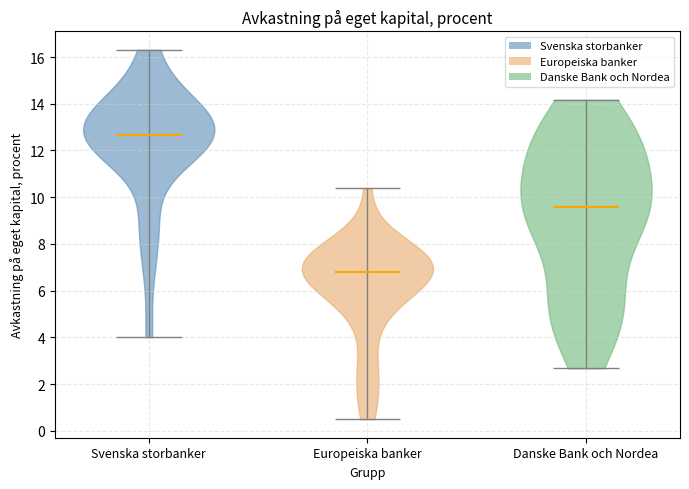

What is the lowest point the violin for Danske Bank och Nordea reaches on the y-axis? The values are not printed on the chart, so give them approximately, as read against the axis.

2.6